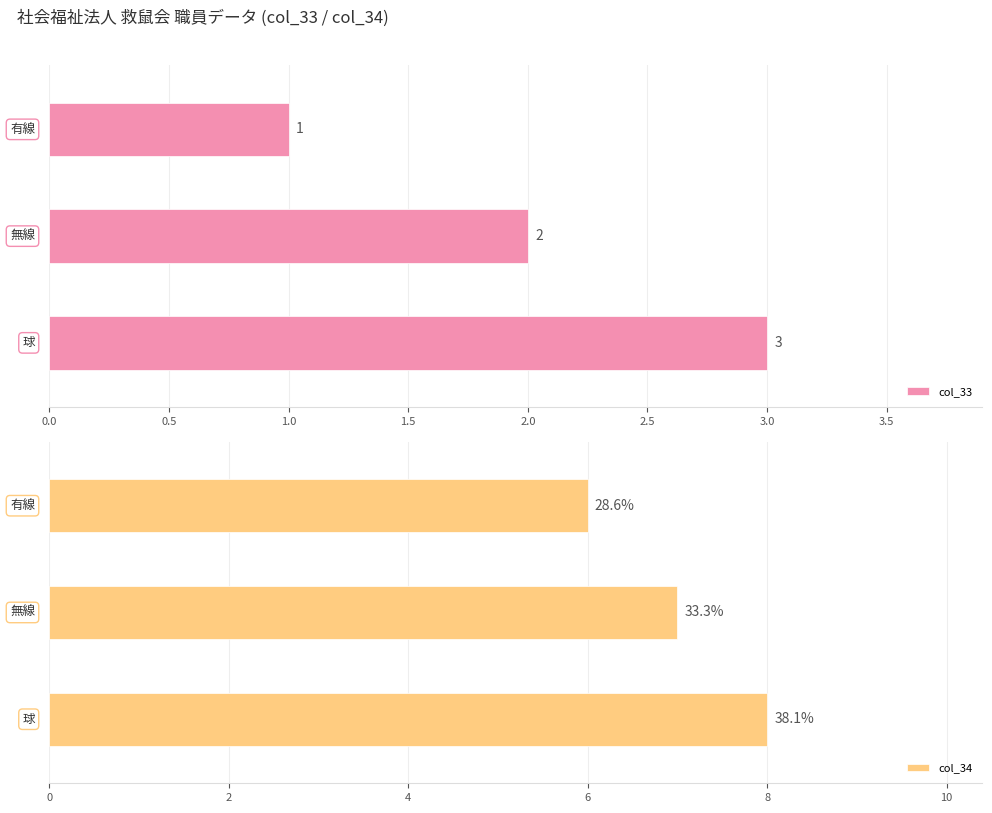

At how many categories does at least one series exceed 1?

3